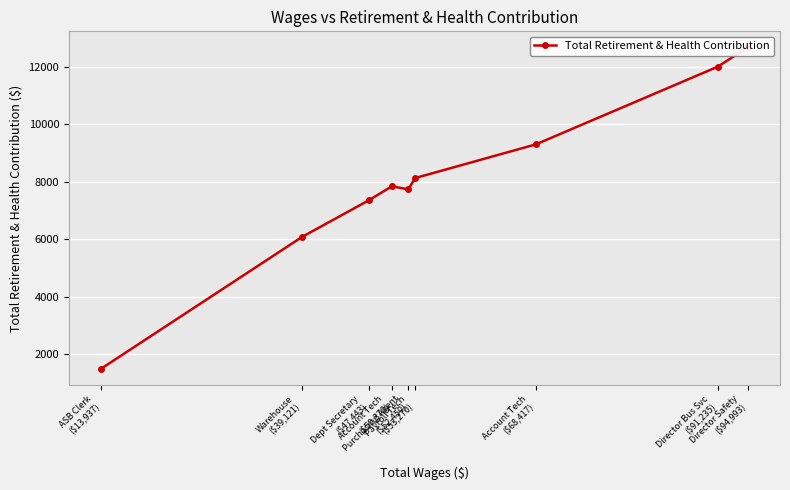

What is the difference between the second highest and minimum values?

10495